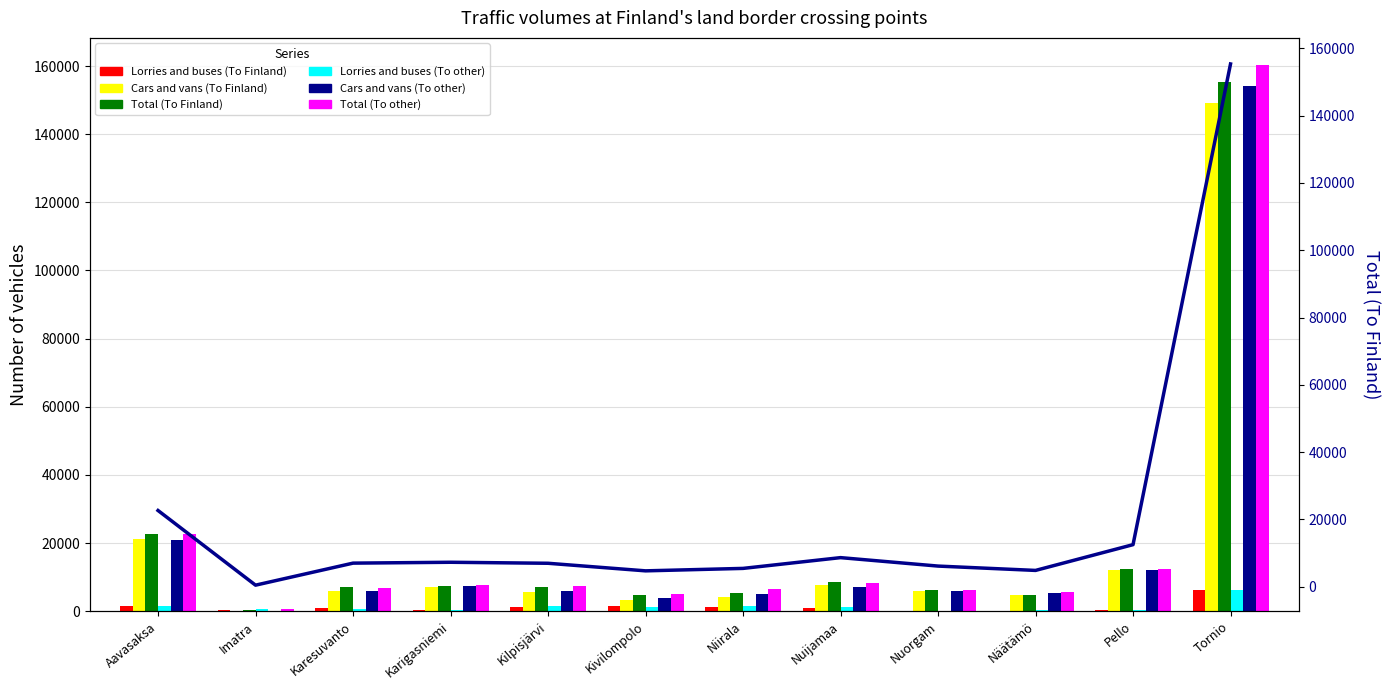

What is the lowest value of the Total (To other) series?

641